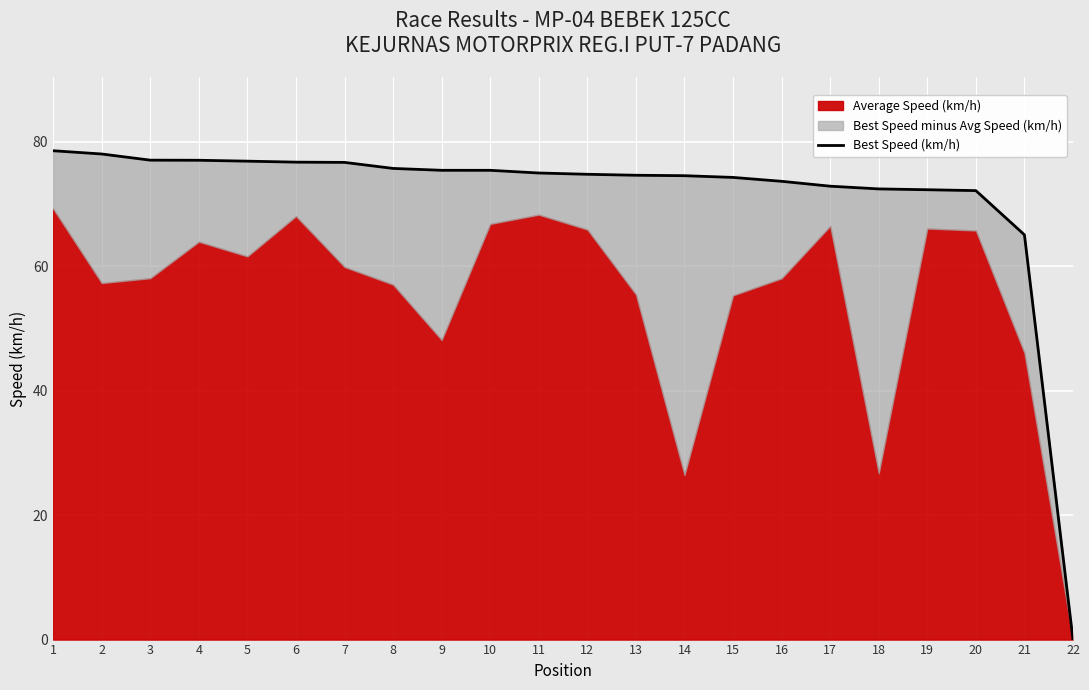

What is the difference between the maximum and minimum values?

78.6